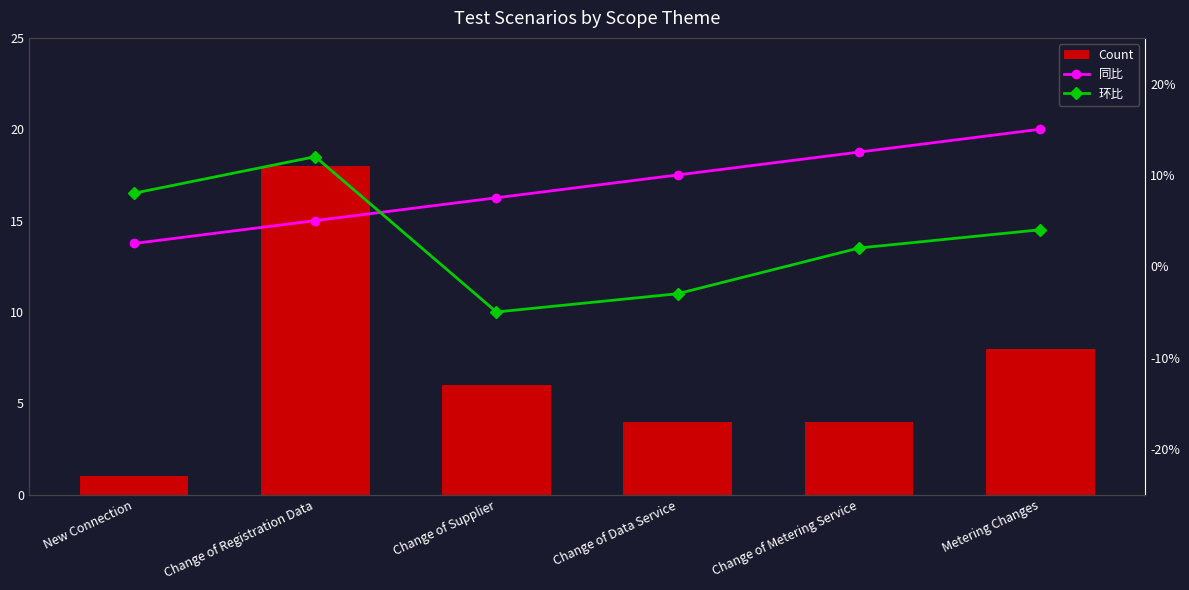

How many values in 环比 are below zero?

2